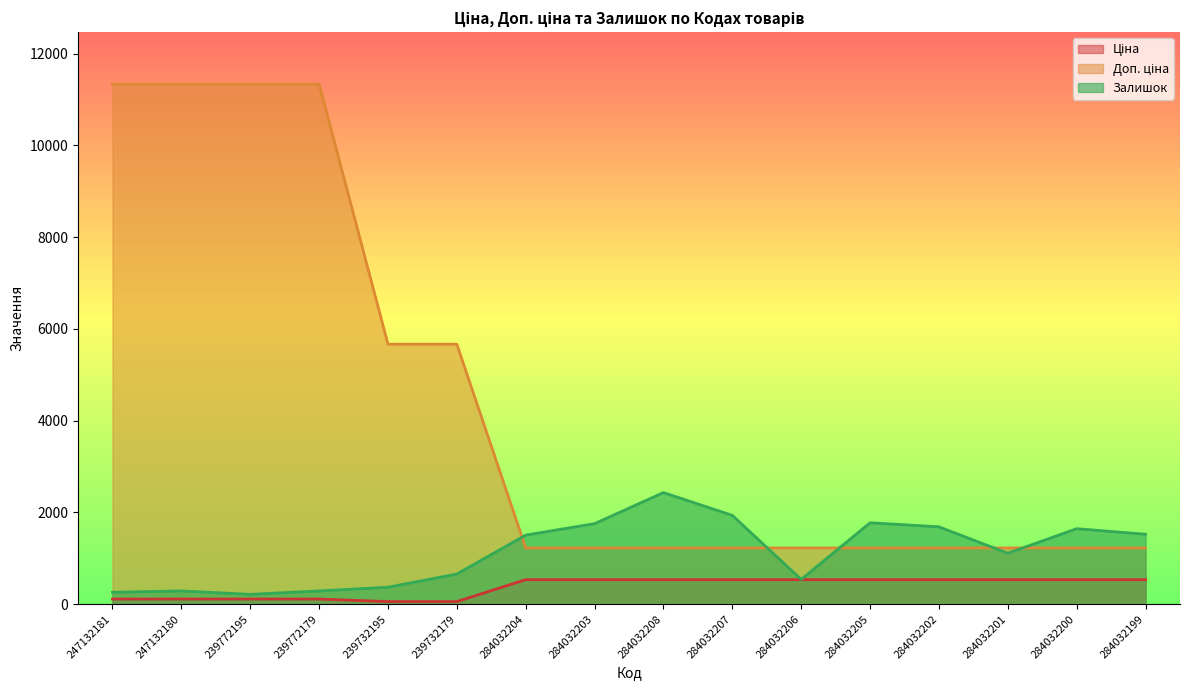

True or false: Залишок has more than 1 interior local peaks.

True